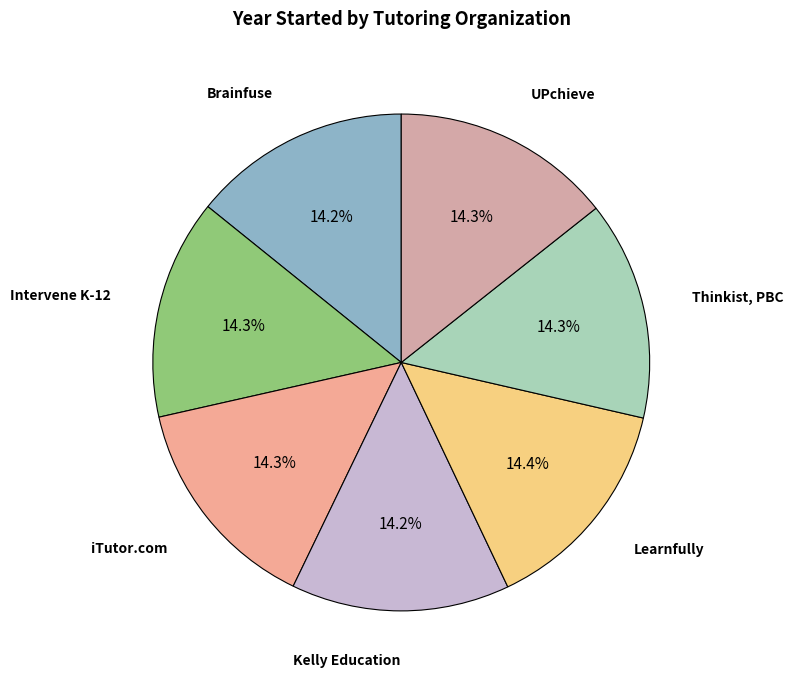

Which slice is the largest?

Learnfully